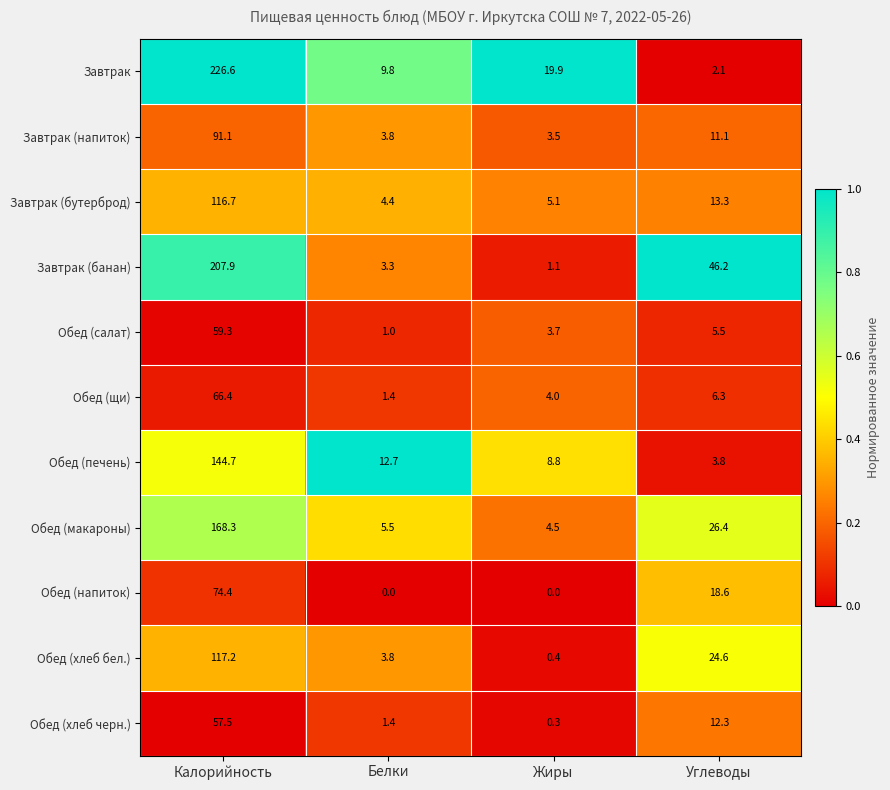

Rank the categories by Завтрак (напиток) value from highest to lowest.

Калорийность, Углеводы, Белки, Жиры